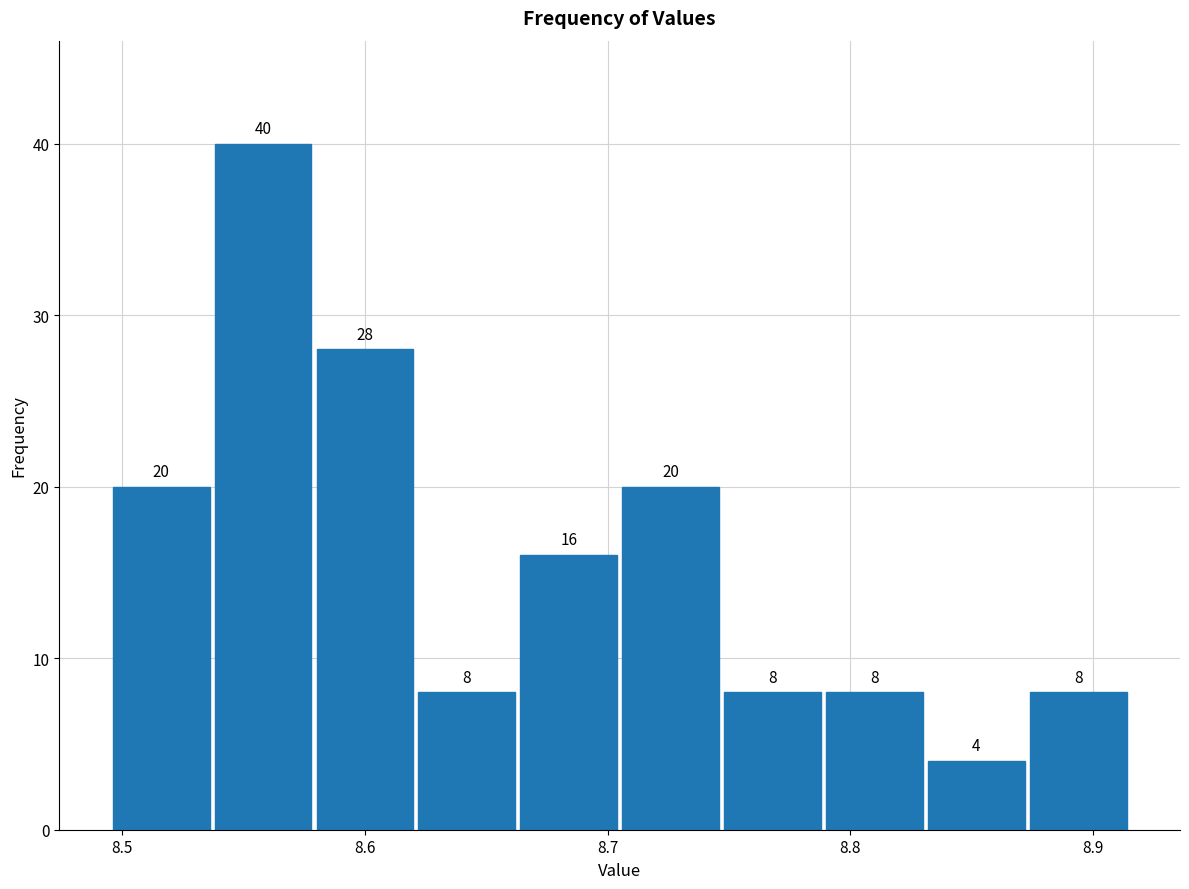

Reading left to right, list every bar in this chart as the range it spans on the x-axis followed by its height. The bar edges are not printed on the chart, so give them approximately, as read against the axis.

8.495 to 8.537: 20
8.537 to 8.579: 40
8.579 to 8.621: 28
8.621 to 8.663: 8
8.663 to 8.705: 16
8.705 to 8.747: 20
8.747 to 8.789: 8
8.789 to 8.831: 8
8.831 to 8.873: 4
8.873 to 8.915: 8